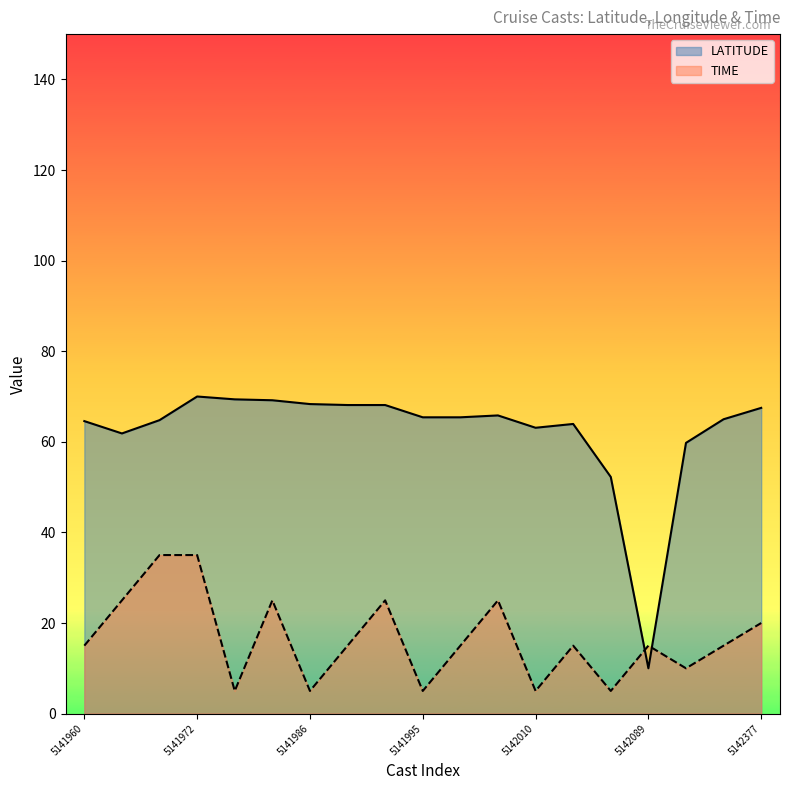

True or false: LATITUDE has a value of 10.0 at 5142089.

True